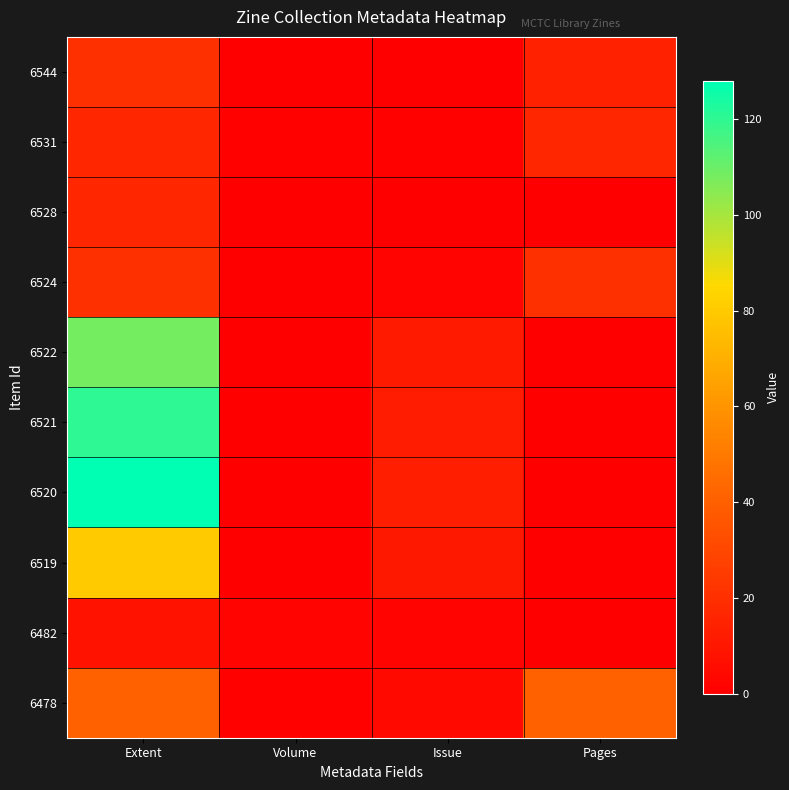

Which has a higher value, Extent or Issue?

Extent